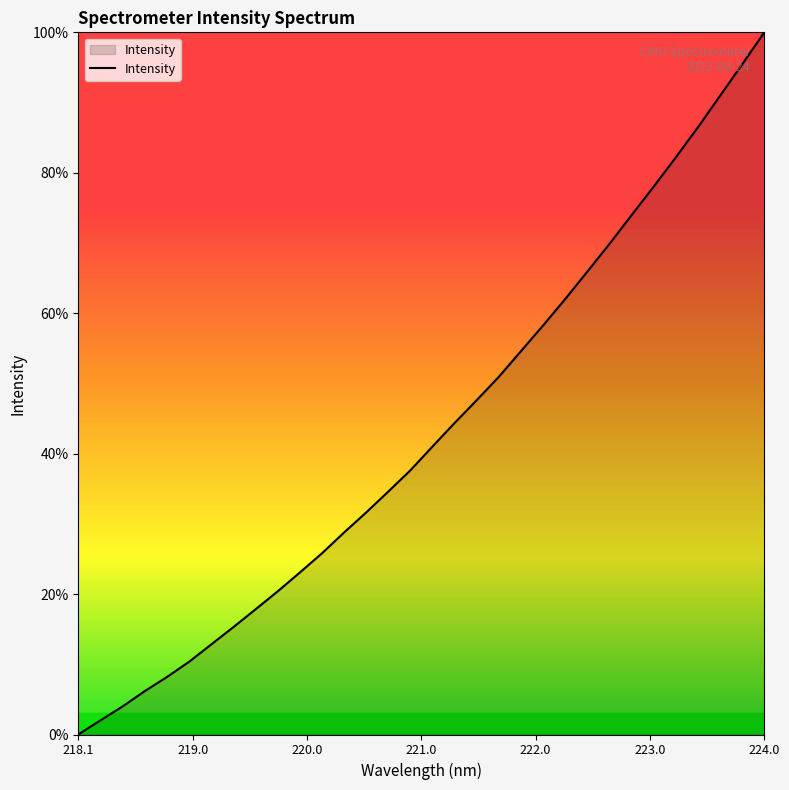

What is the difference between the maximum and minimum values?

100.0